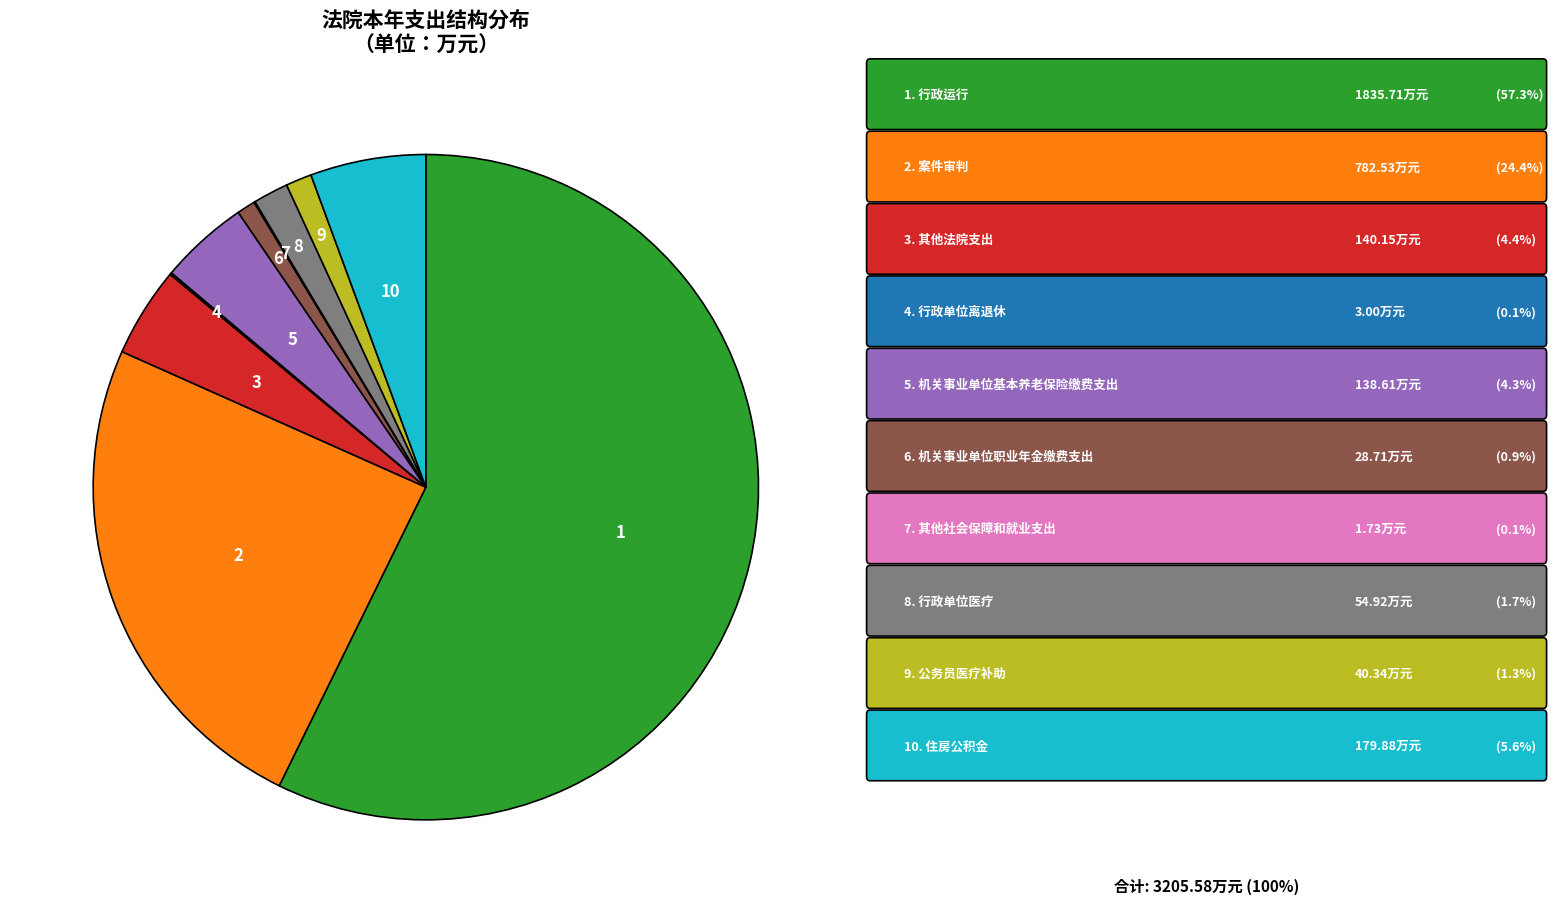

Is there any slice that represents more than half of the pie?

Yes